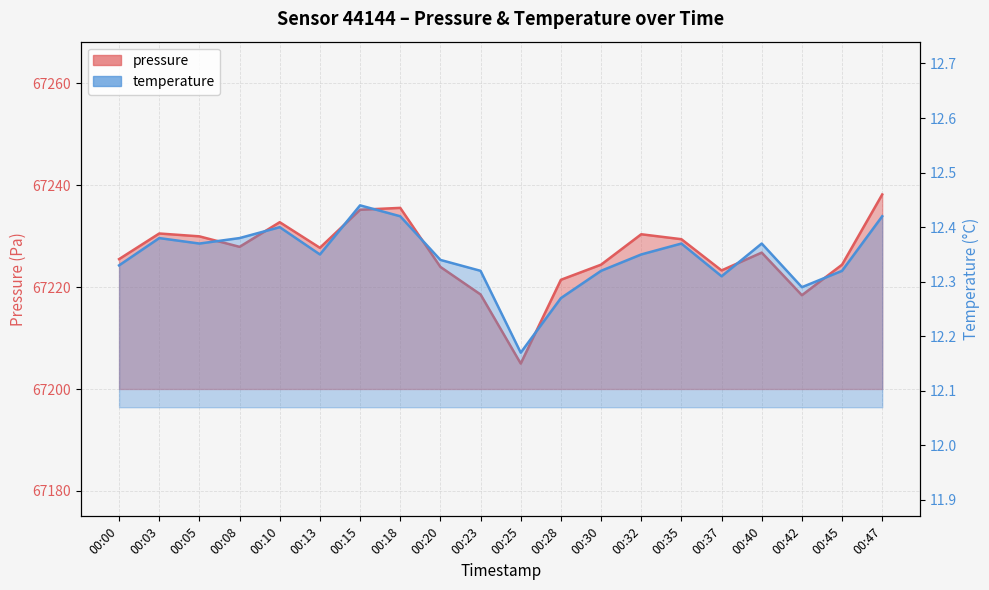

How many lines are shown in the chart?

2